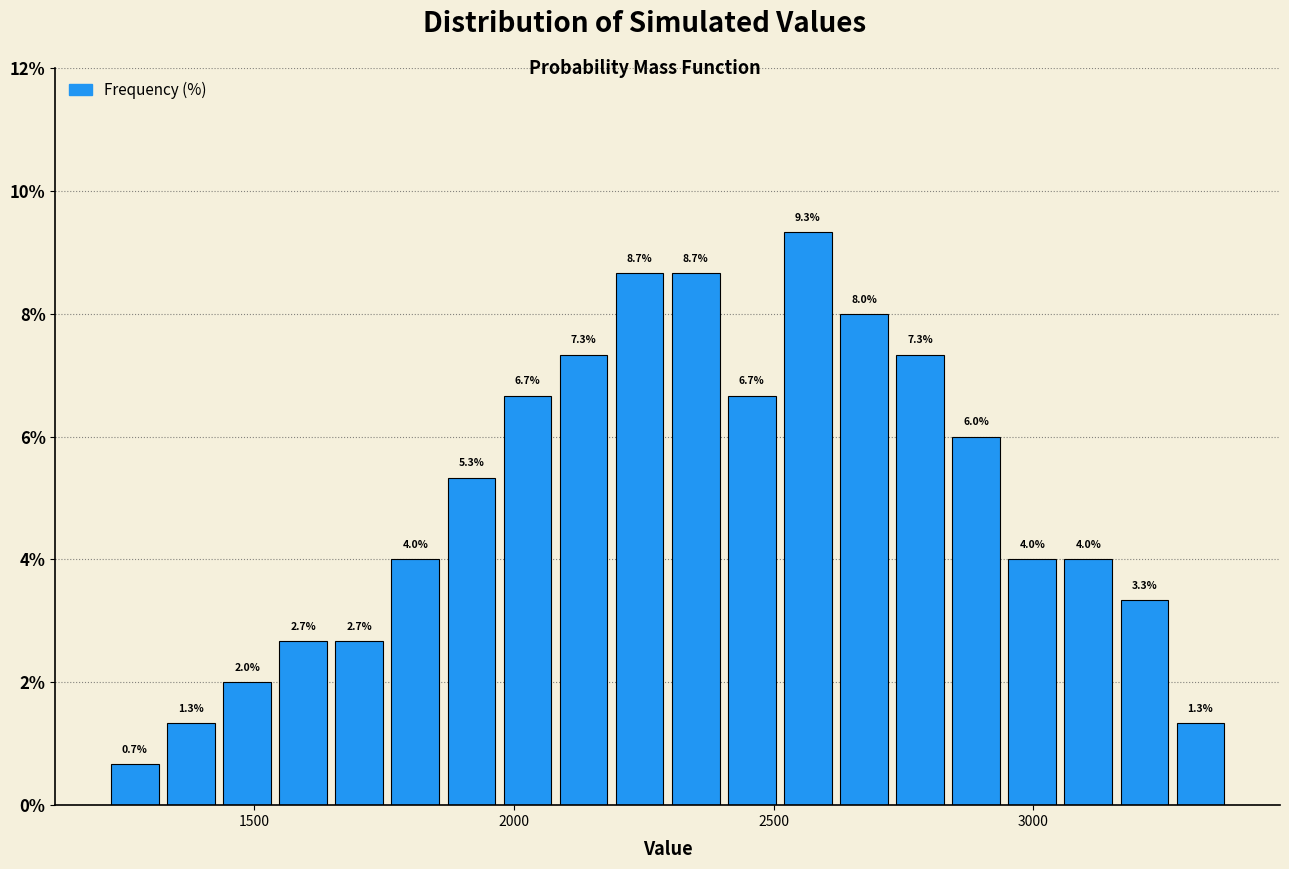

Read against the x-axis, roughly where is the centre of the tallest bar?

2550